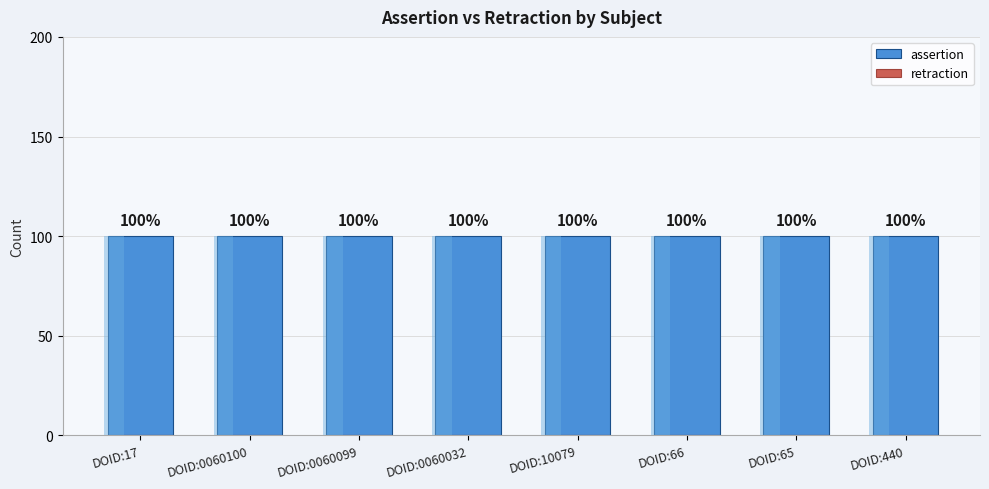

Where is retraction nearest to the value 0?

DOID:17